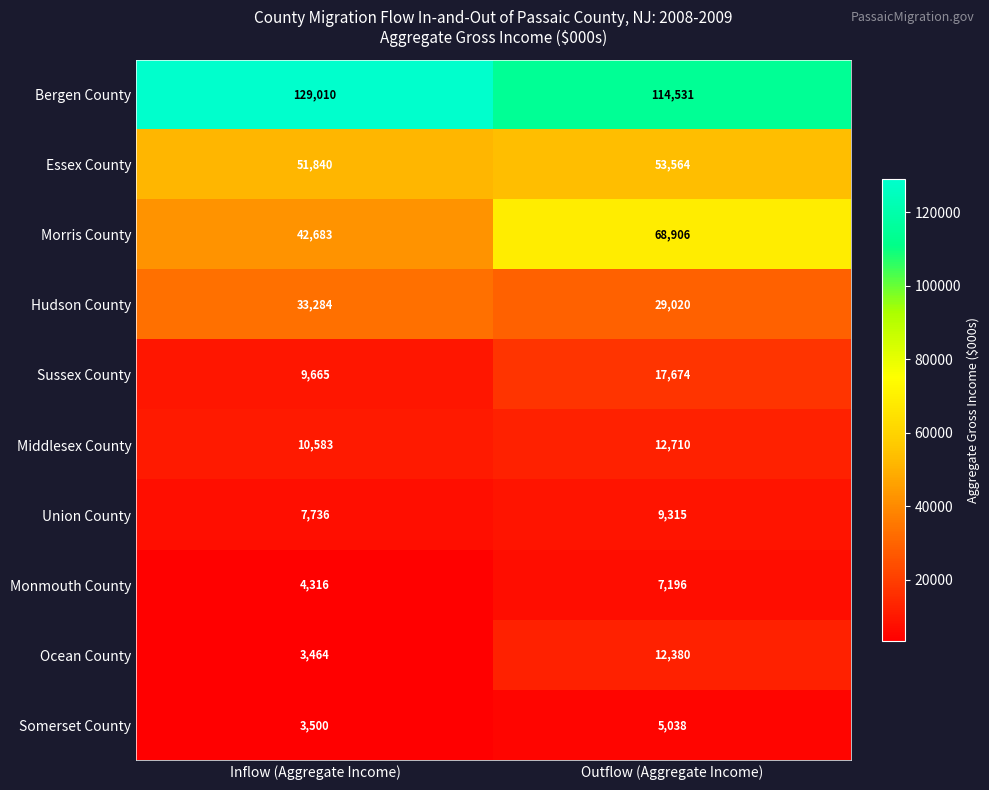

What is the difference between the maximum and minimum values in the Bergen County series?

14479